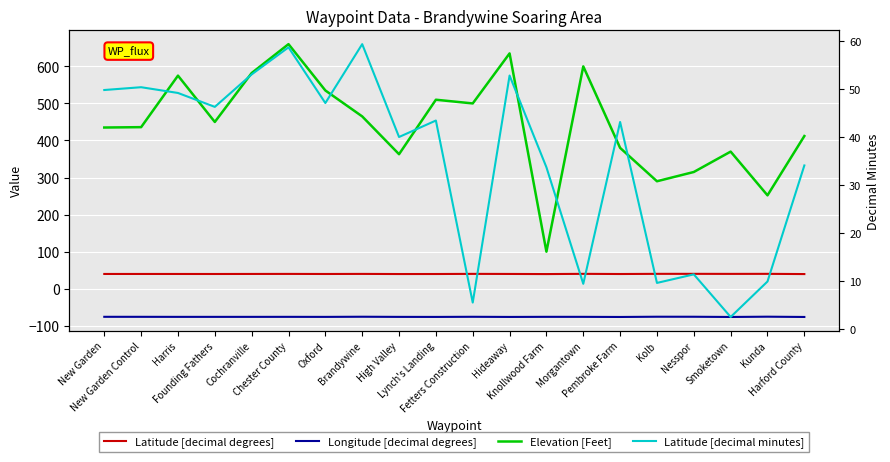

What is the sum of the Elevation [Feet] values at Cochranville and Fetters Construction?

1082.0